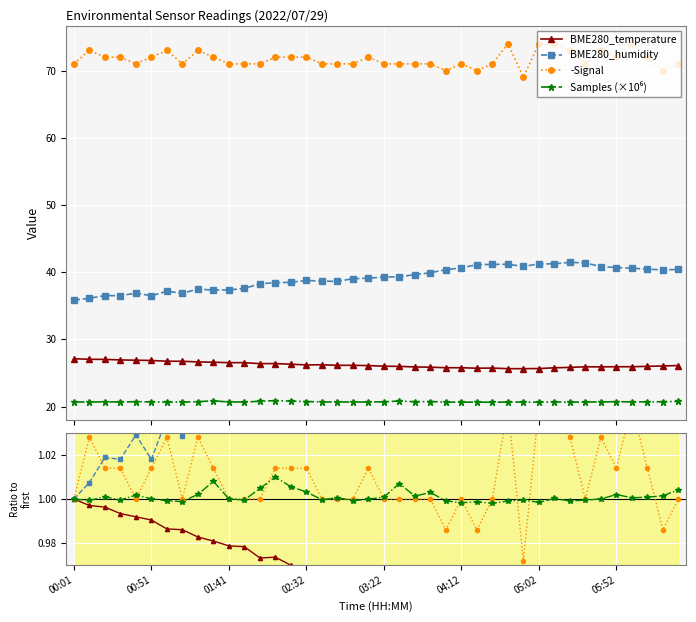

What is the sum of the -Signal values at 29 and 11?

2.0